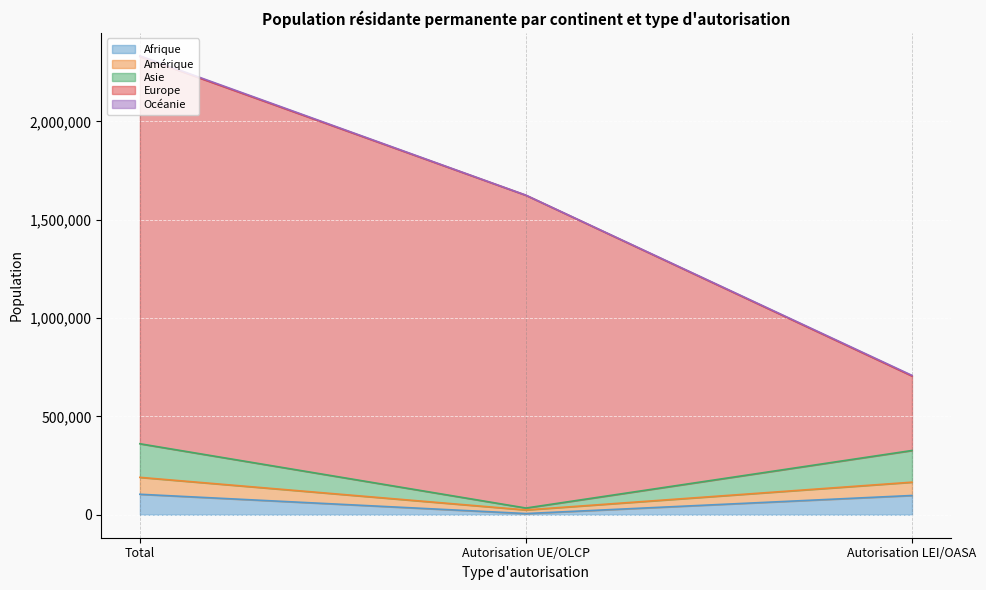

At which category is the sum across all series the highest?

Total